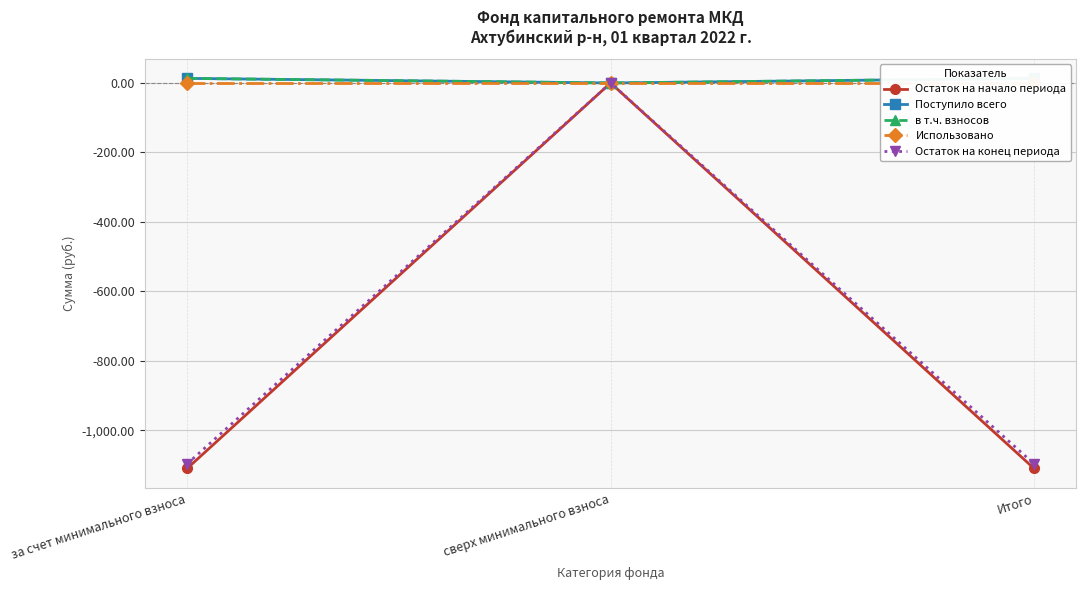

Which series has the largest total across all categories?

Поступило всего